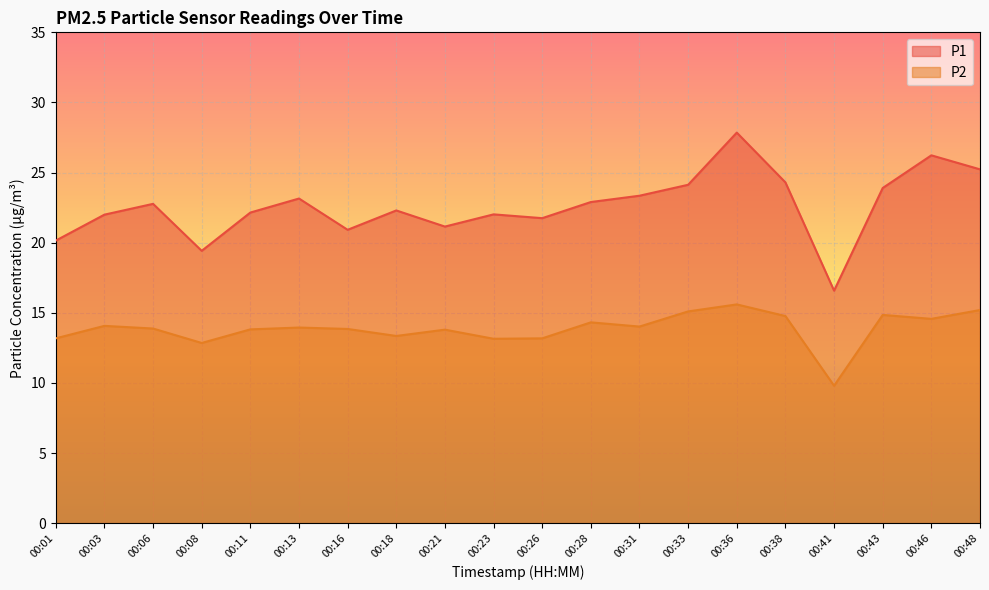

Which label corresponds to the smallest value in the chart?

00:41